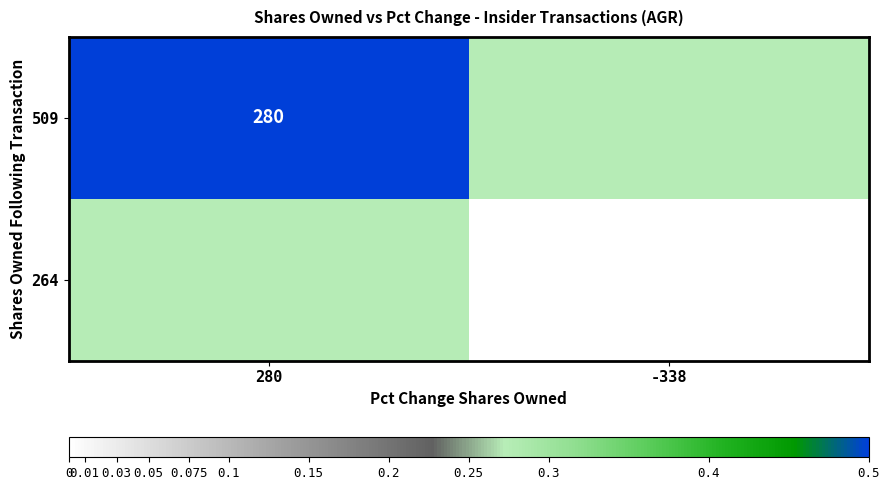

Is the value of 509 at 280 greater than the value of 264 at -338?

Yes